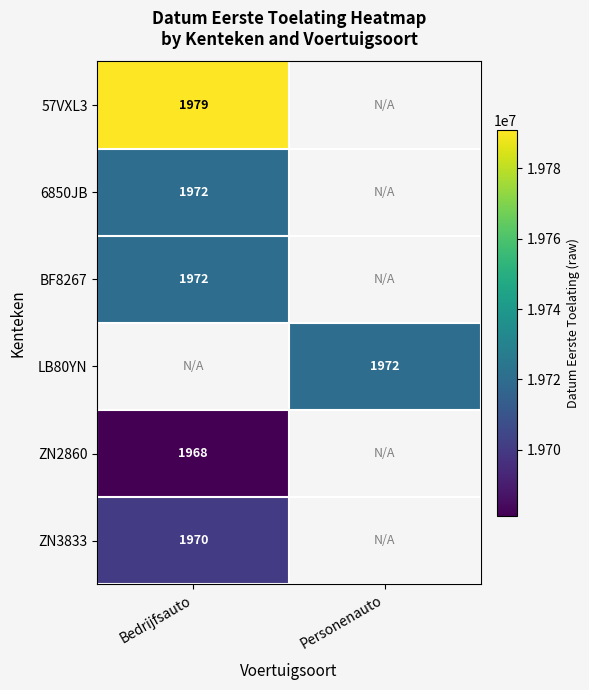

True or false: 6850JB has a value of 1972 at Bedrijfsauto.

True